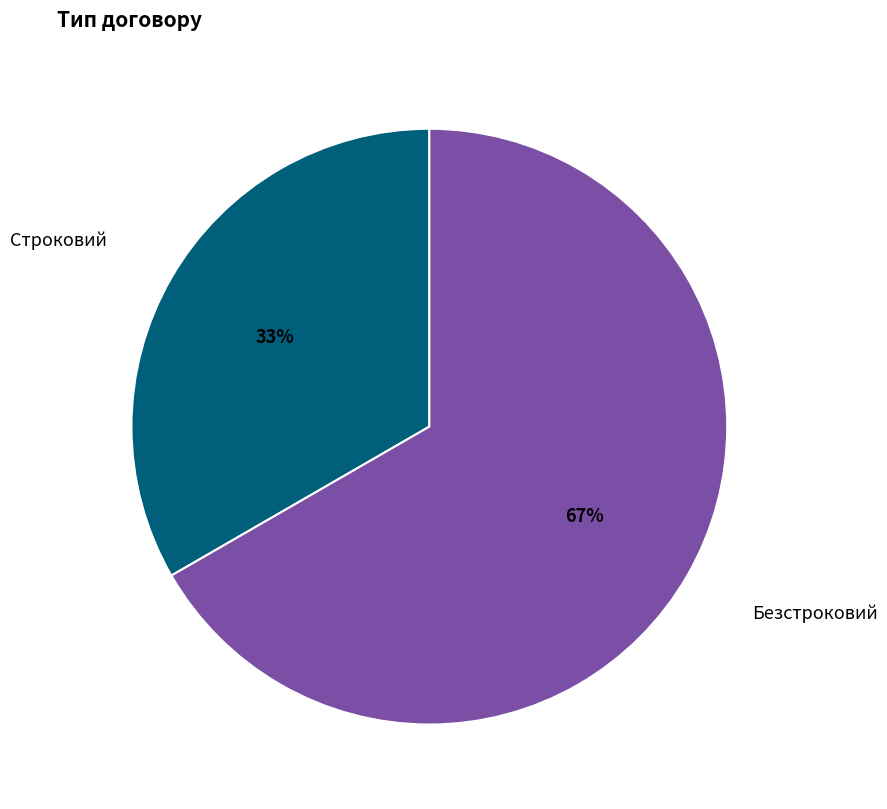

To the nearest percent, what is the average slice percentage?

50%